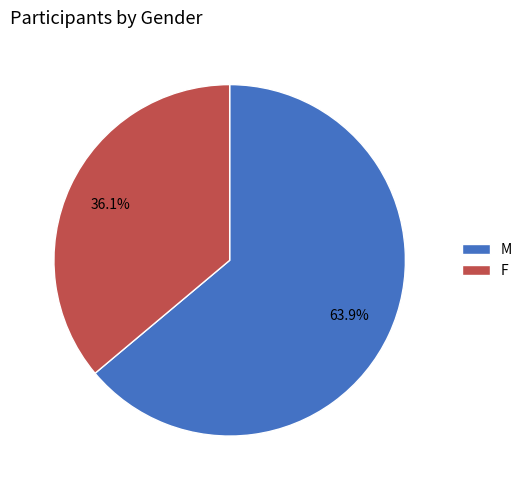

Approximately how many times larger is the value at F compared to M?

0.6